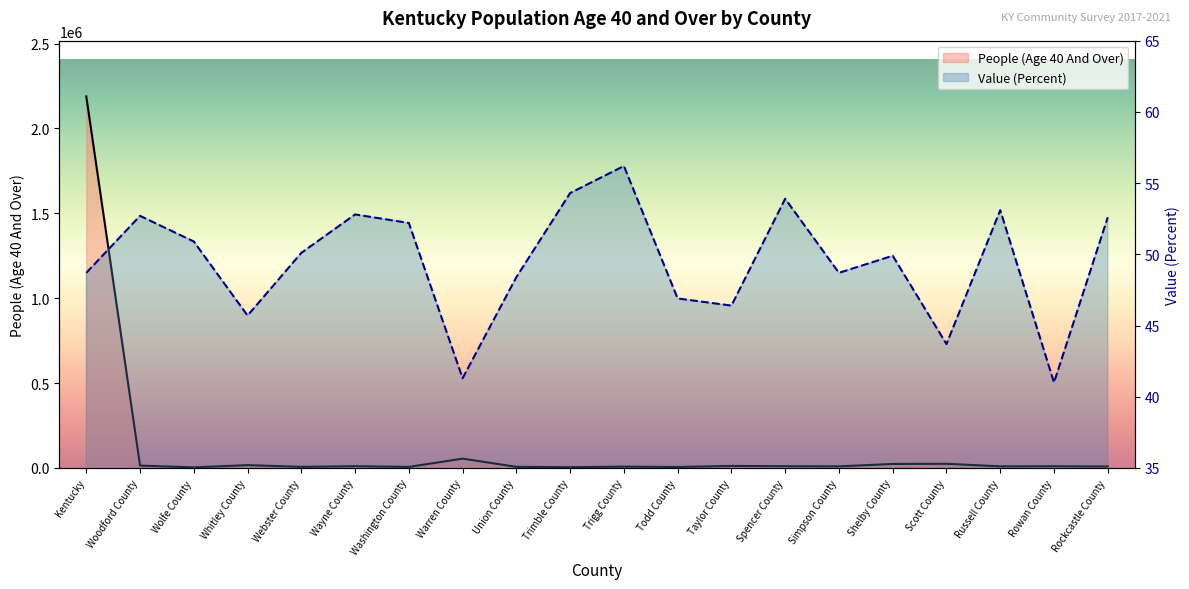

Read the People (Age 40 And Over) value at Whitley County.

16725.0